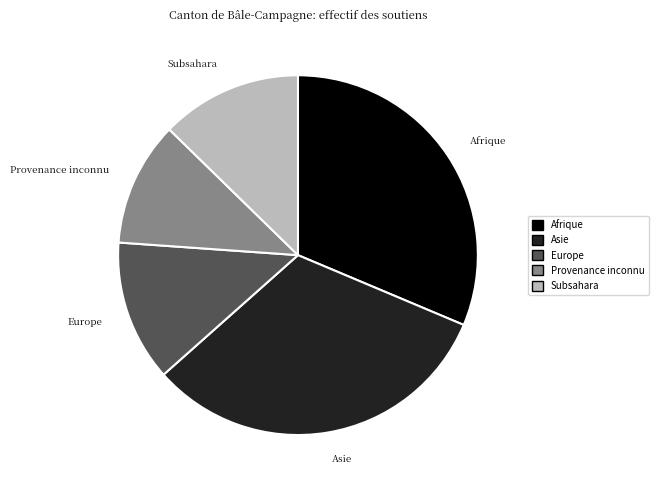

Which category has the biggest portion of the pie?

Asie